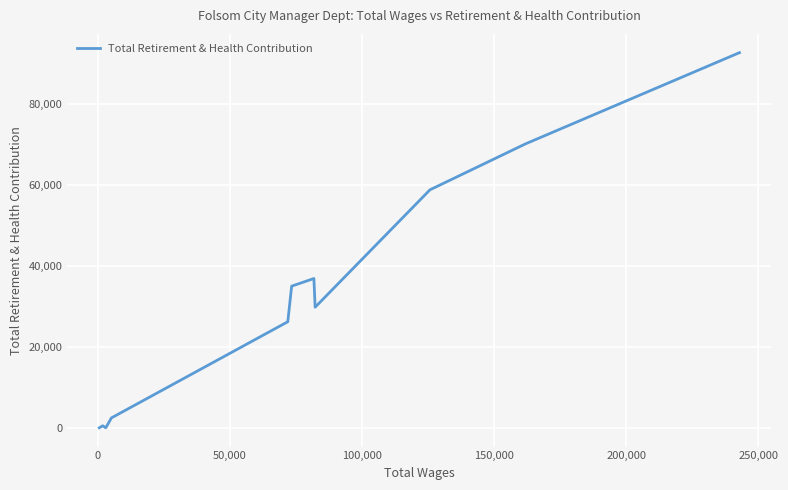

Is this an area chart (filled region under the line)?

No